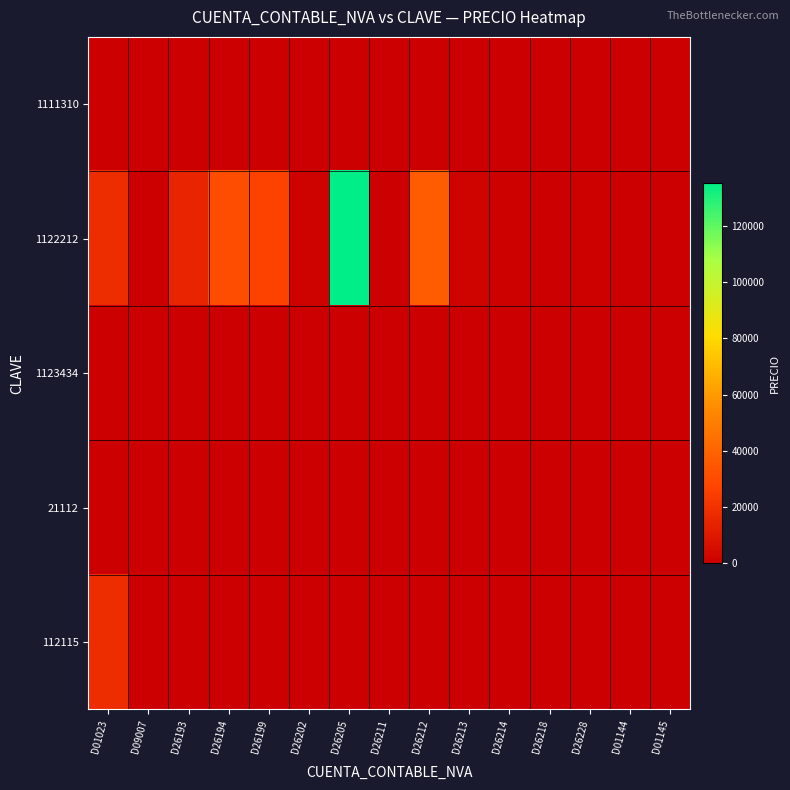

Reading left to right, list all the values displayed in this chart.

1111310: D01023=0	D09007=0	D26193=0	D26194=0	D26199=0	D26202=0	D26205=0	D26211=0	D26212=0	D26213=0	D26214=0	D26218=0	D26228=0	D01144=0	D01145=0
1122212: D01023=18000	D09007=0	D26193=15150	D26194=31000	D26199=26506	D26202=1399	D26205=135285	D26211=400	D26212=36325	D26213=2000	D26214=1000	D26218=100	D26228=600	D01144=0	D01145=0
1123434: D01023=0	D09007=0	D26193=0	D26194=0	D26199=0	D26202=0	D26205=0	D26211=0	D26212=0	D26213=0	D26214=0	D26218=0	D26228=0	D01144=0	D01145=0
21112: D01023=0	D09007=0	D26193=0	D26194=0	D26199=0	D26202=0	D26205=0	D26211=0	D26212=0	D26213=0	D26214=0	D26218=0	D26228=0	D01144=0	D01145=0
112115: D01023=18000	D09007=0	D26193=0	D26194=0	D26199=0	D26202=0	D26205=0	D26211=0	D26212=0	D26213=0	D26214=0	D26218=0	D26228=0	D01144=0	D01145=0